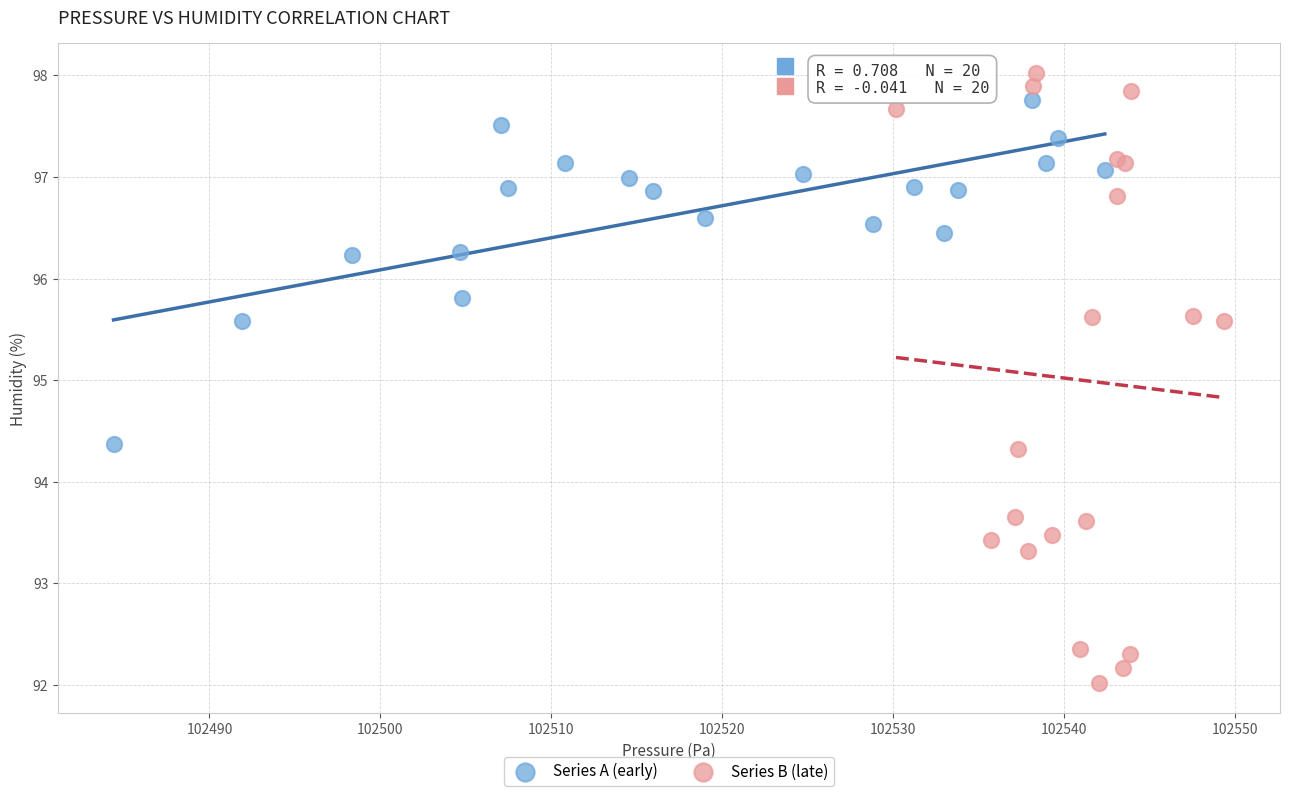

Which series contains the lowest Y value?

Series B (late)